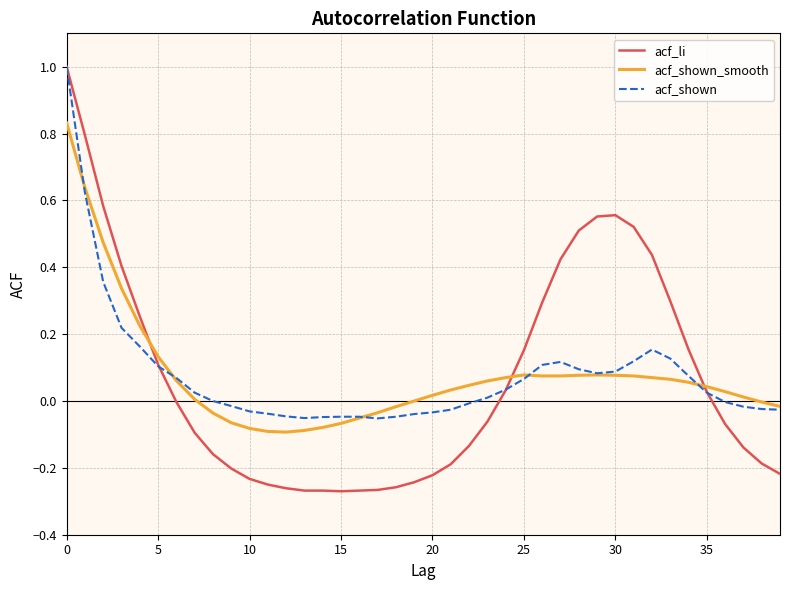

Which series has the widest spread of values?

acf_li